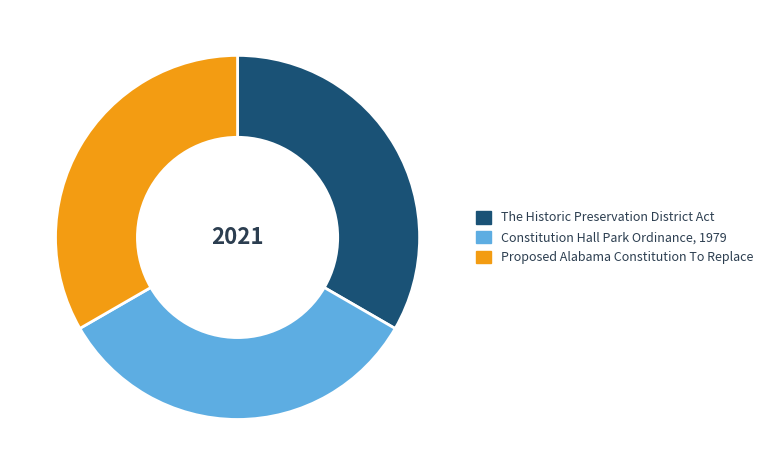

Is The Historic Preservation District Act the majority of the pie?

No